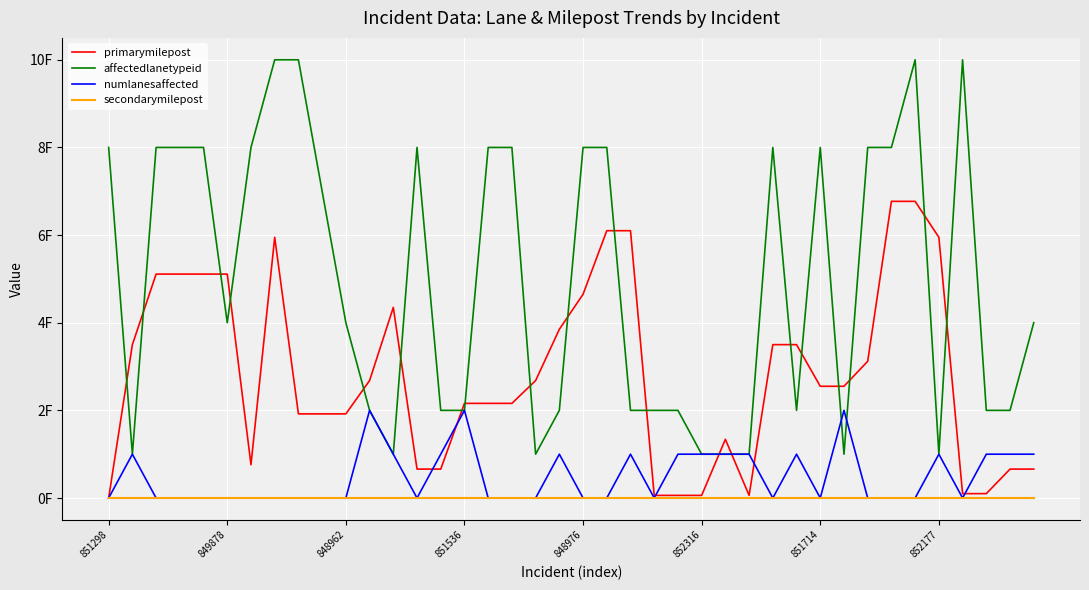

At which category does numlanesaffected reach its first local valley?

13